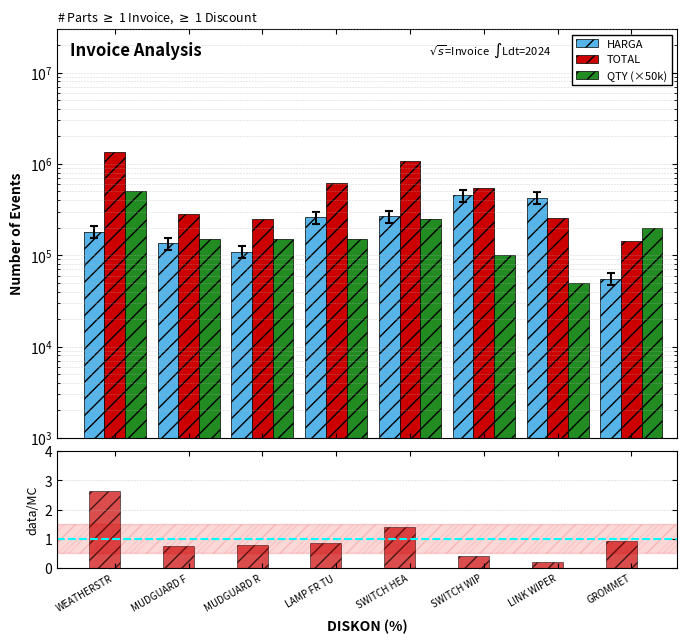

What is the smallest value displayed?

0.2